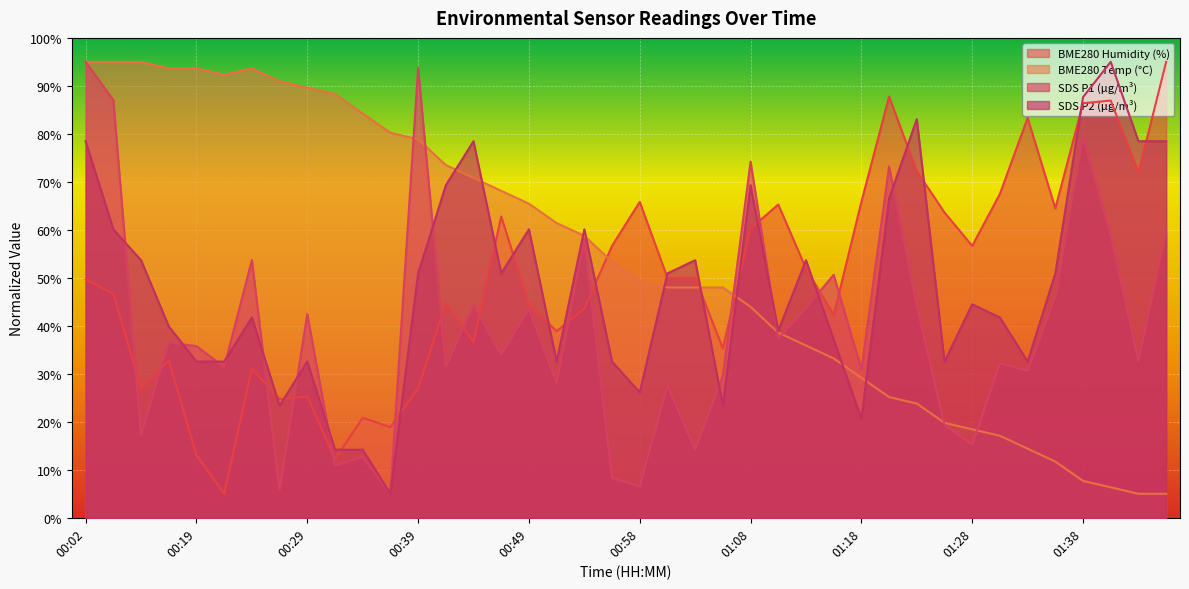

Where is SDS_P2 nearest to the value 50?

00:39